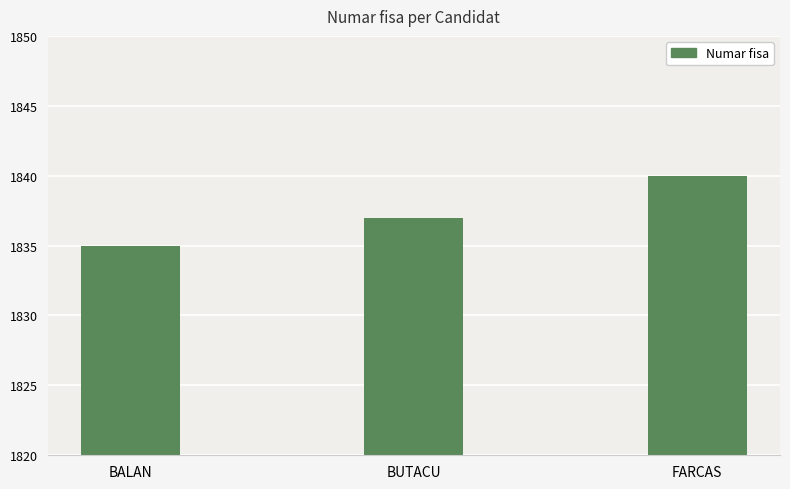

How many values are between 1835 and 1840?

3